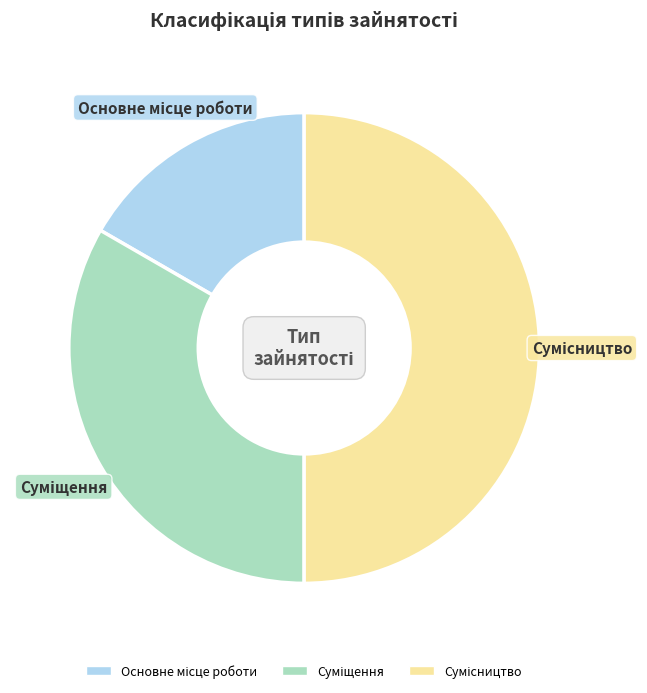

Count the number of slices in the pie.

3